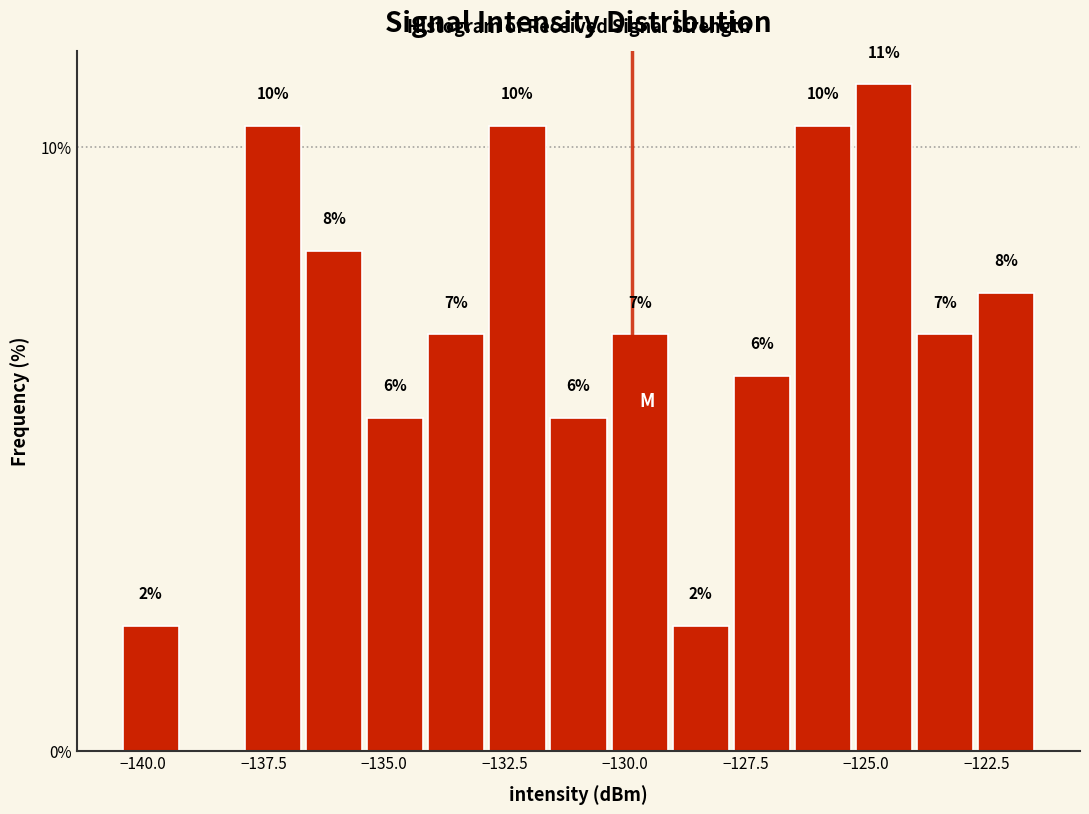

Read against the x-axis, roughly where is the centre of the tallest bar?

-124.5